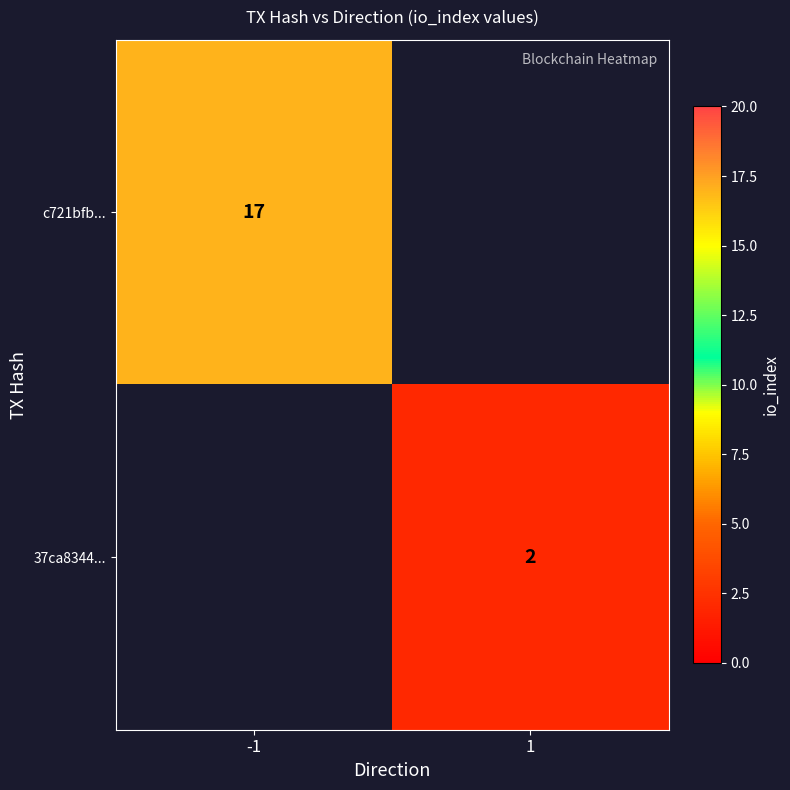

The c721bfb... series shows 17 at -1. True or false?

True